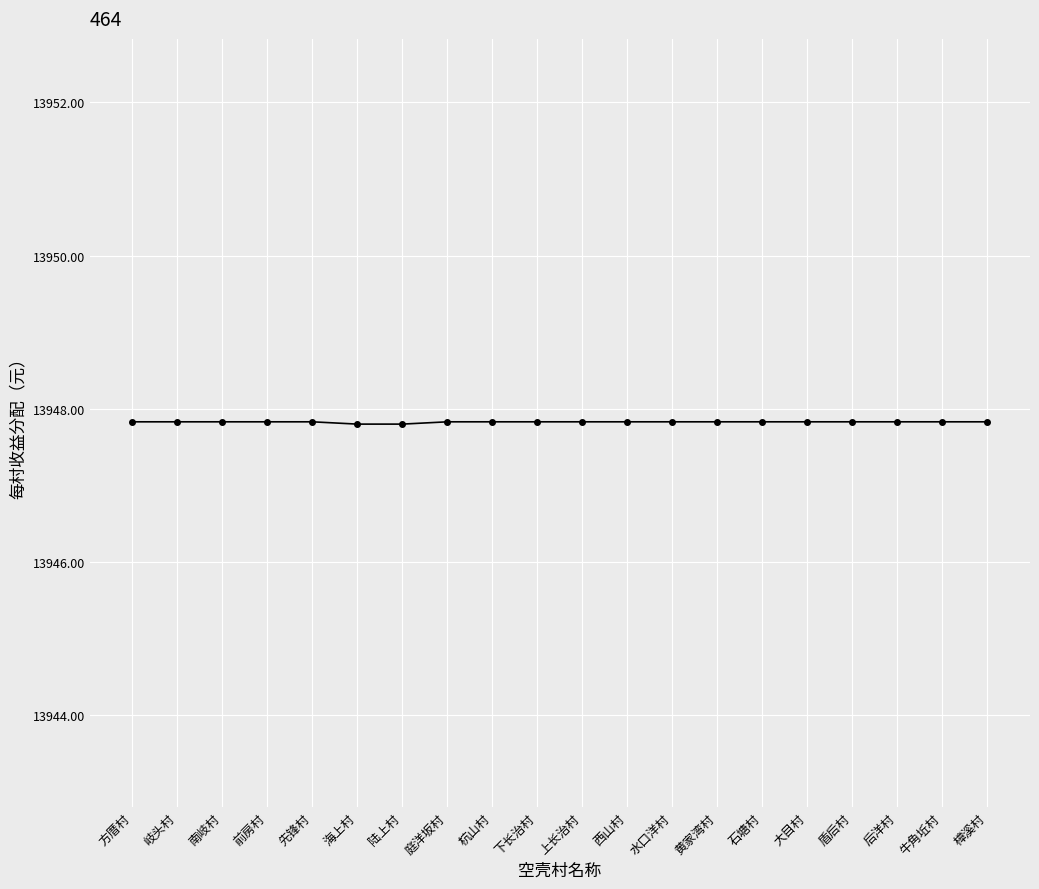

What is the ratio of the value at 上长治村 to the value at 方厝村?

1.0